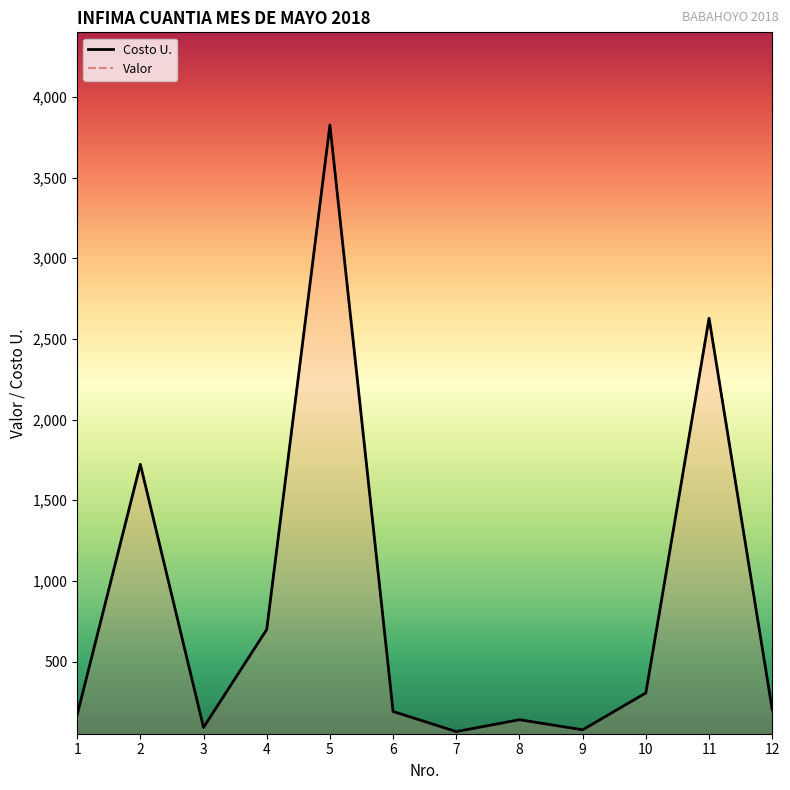

Reading left to right, transcribe all the data shown in this chart.

Costo U.: 1=170.0	2=1723.0	3=92.0	4=699.2	5=3826.2	6=191.0	7=66.5	8=140.0	9=77.5	10=306.0	11=2628.3	12=201.6
Valor: 1=170.0	2=1723.0	3=92.0	4=699.2	5=3826.2	6=191.0	7=66.5	8=140.0	9=77.5	10=306.0	11=2628.3	12=201.6